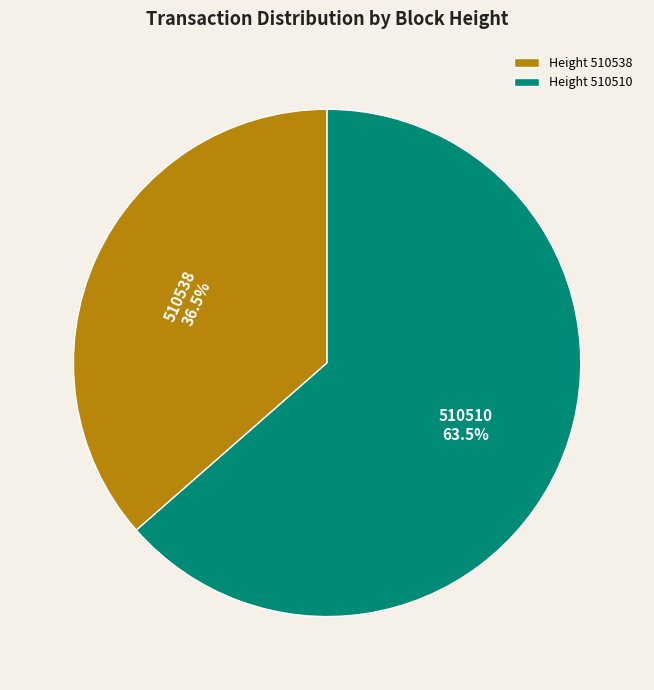

How many segments does this pie chart have?

2